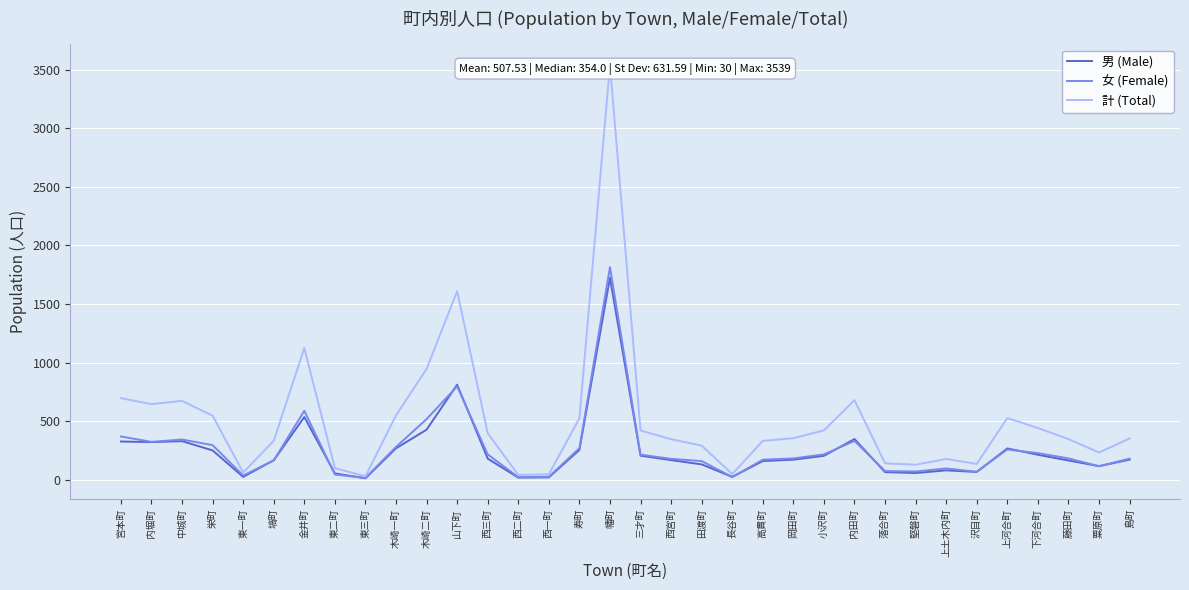

True or false: 女 (Female) and 男 (Male) cross at least once.

True